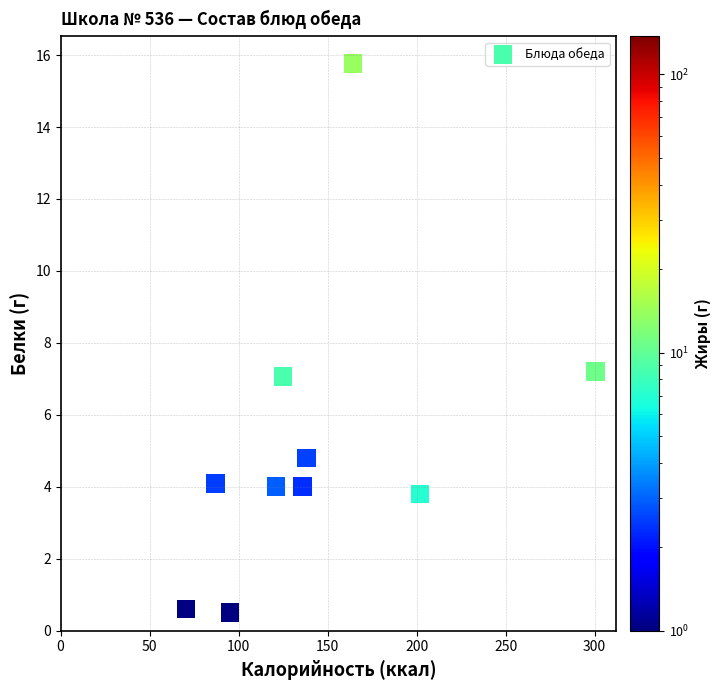

What is the average X value?

143.9